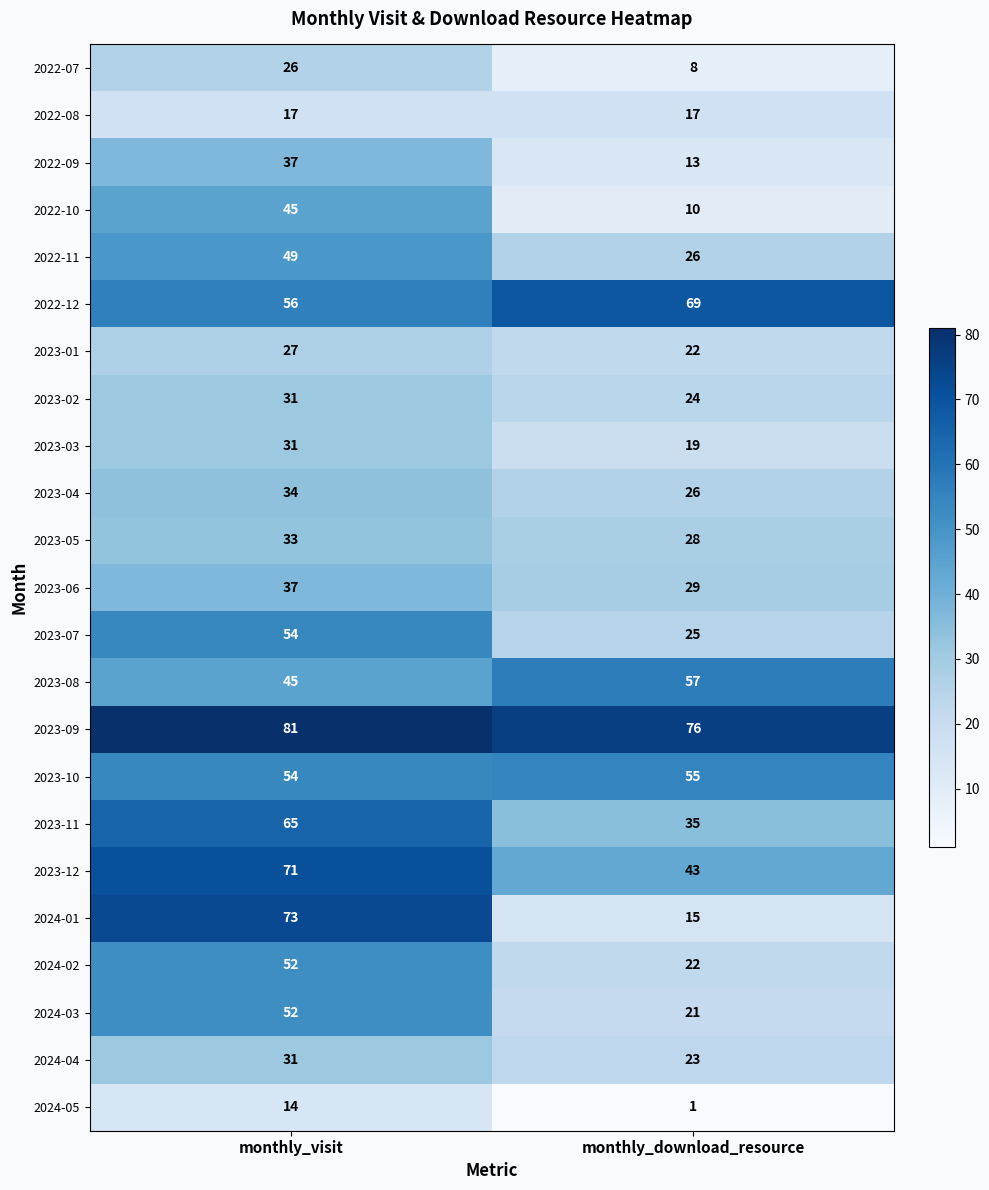

What is the difference between the 2022-11 values at monthly_visit and monthly_download_resource?

23